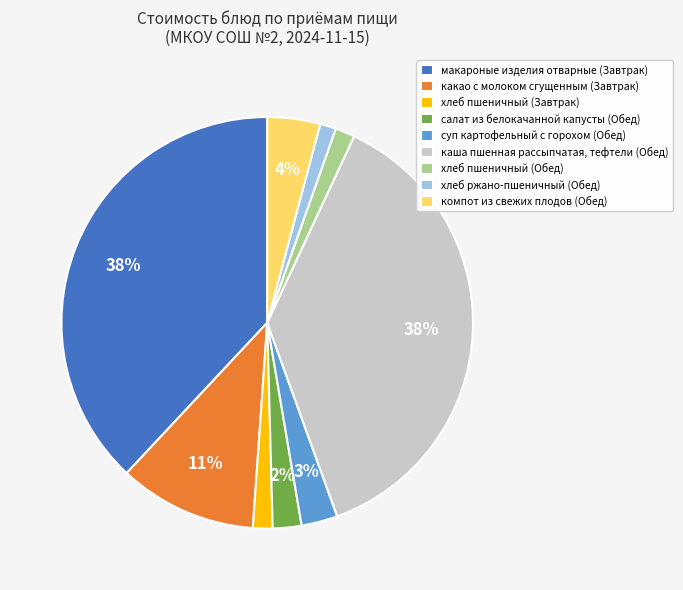

To the nearest percent, what portion does компот из свежих плодов (Обед) represent?

4%